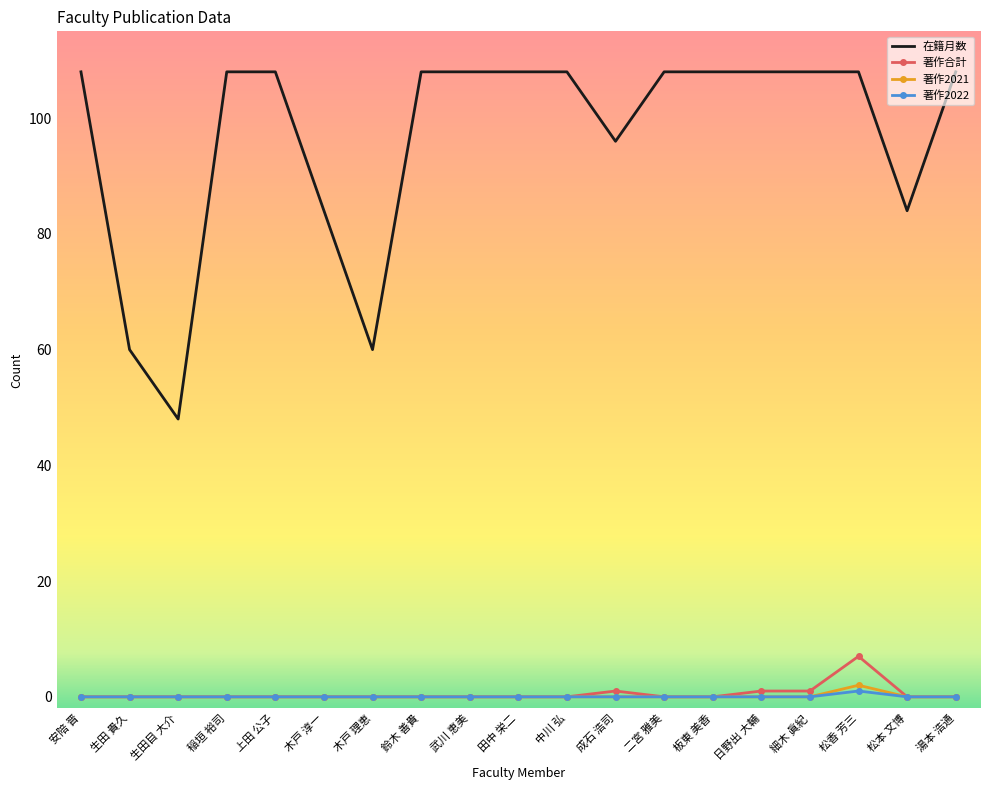

Is the value of 在籍月数 at 上田 公子 greater than the value of 著作合計 at 細木 眞紀?

Yes